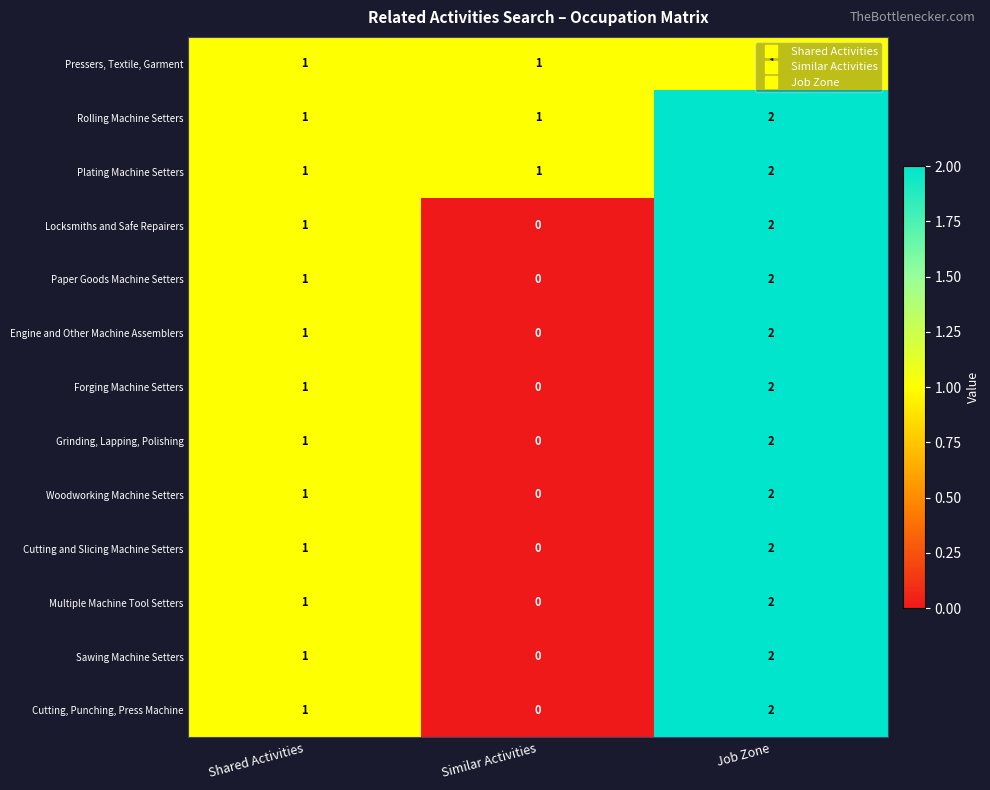

What is the sum of all Cutting, Punching, Press Machine values?

3